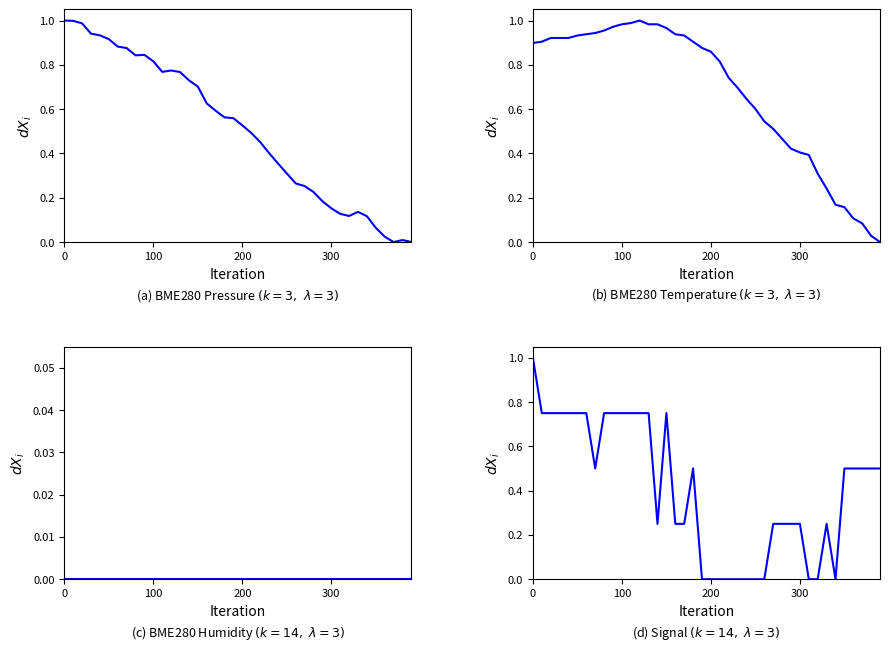

What is the approximate value of Signal at 6?

0.8